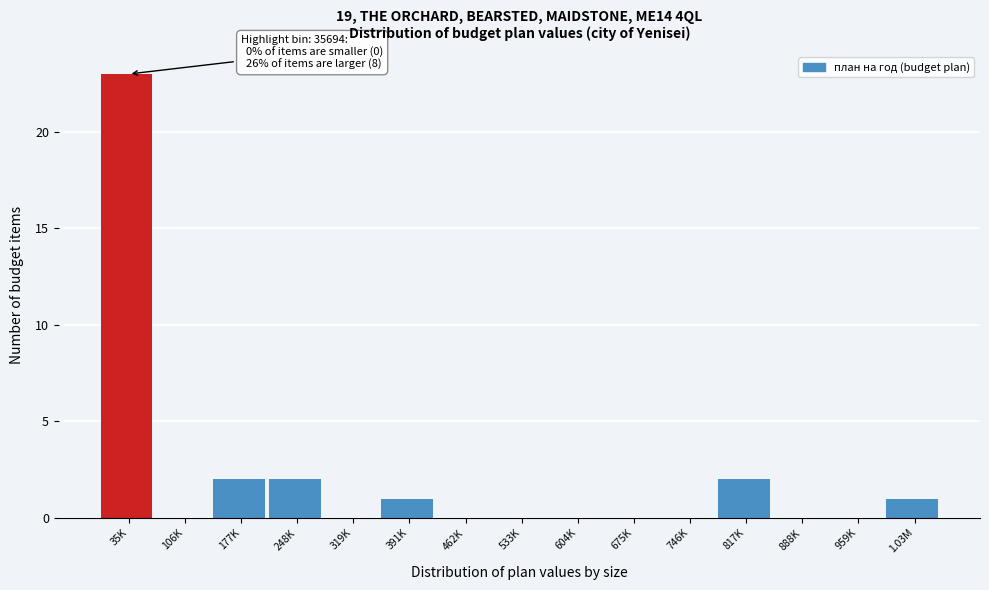

The value at 462K is -13. True or false?

False